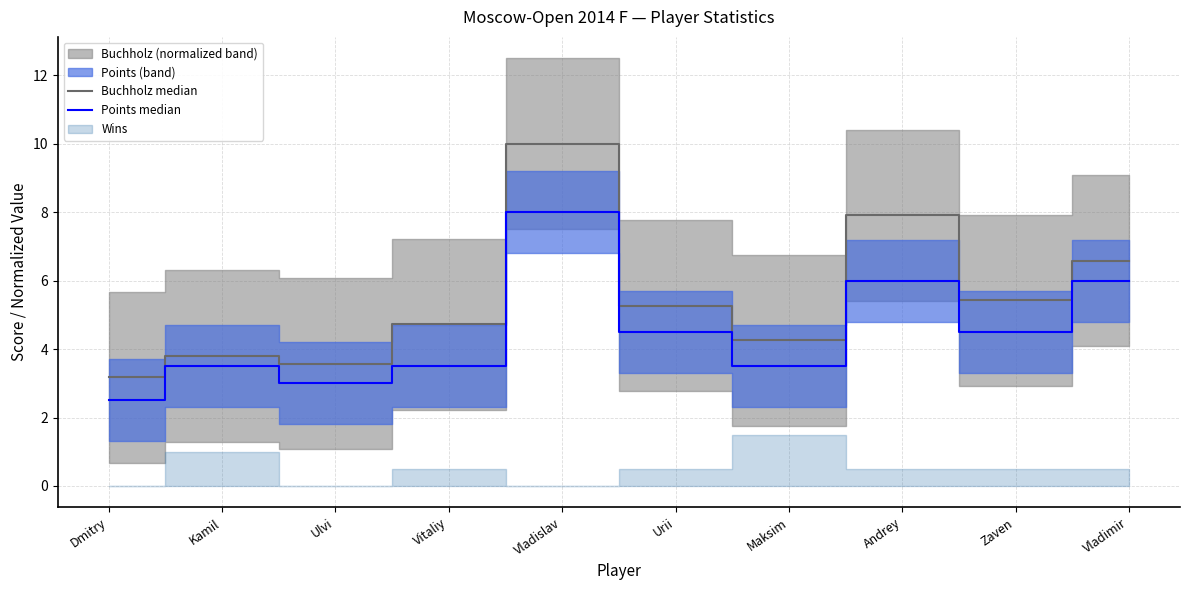

How many lines are shown in the chart?

2